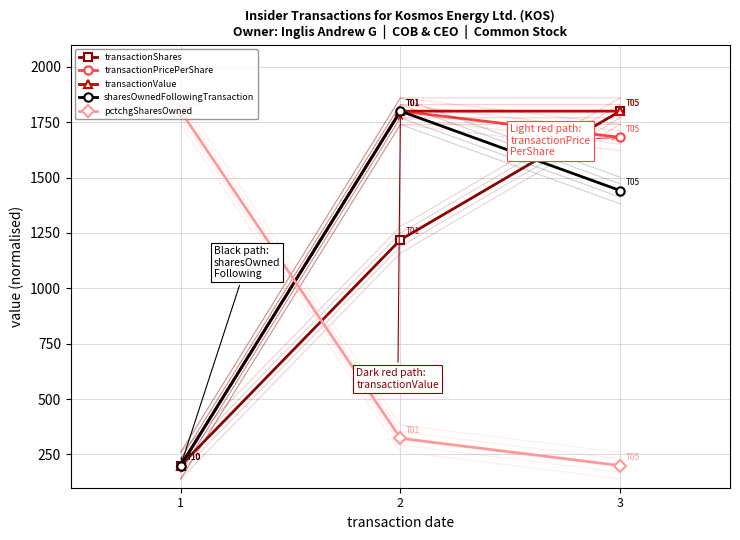

Which series changed the most between 2 and 3?

transactionShares